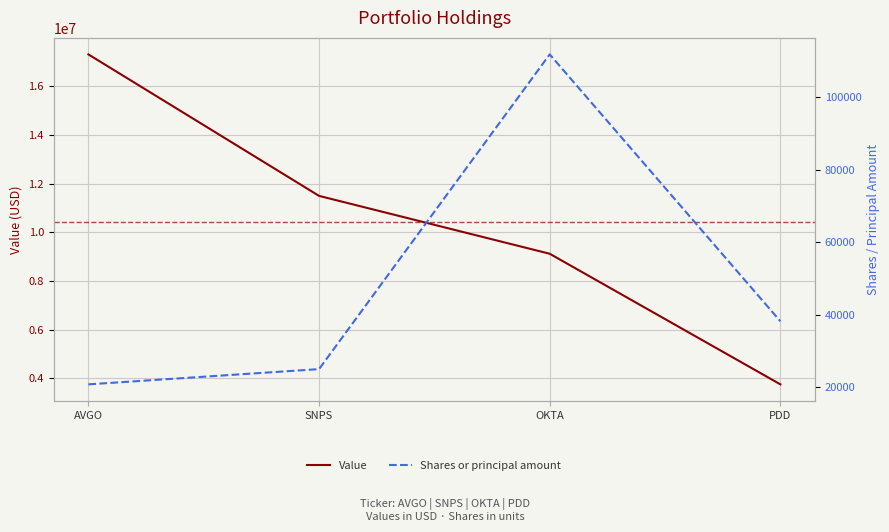

What is the value of the Shares or principal amount point at the 3rd from the left?

111830